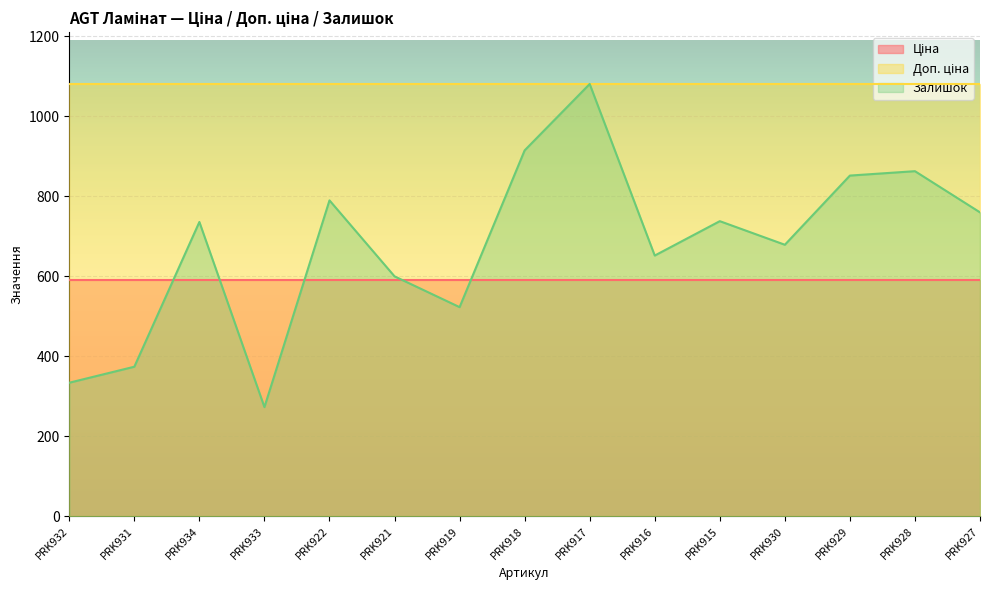

How many interior local valleys does the Залишок series have?

4